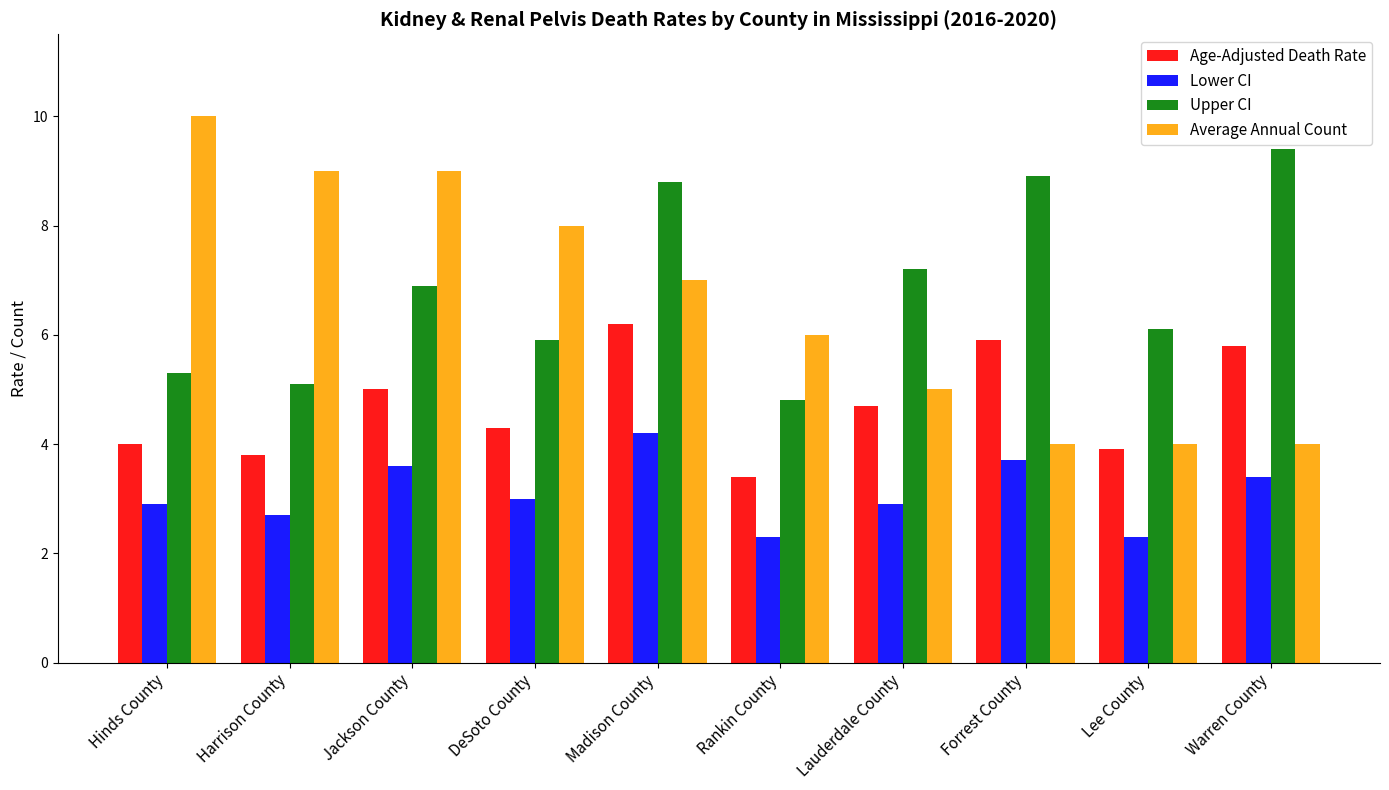

At Harrison County, list the series in order from smallest to largest.

Lower CI, Age-Adjusted Death Rate, Upper CI, Average Annual Count